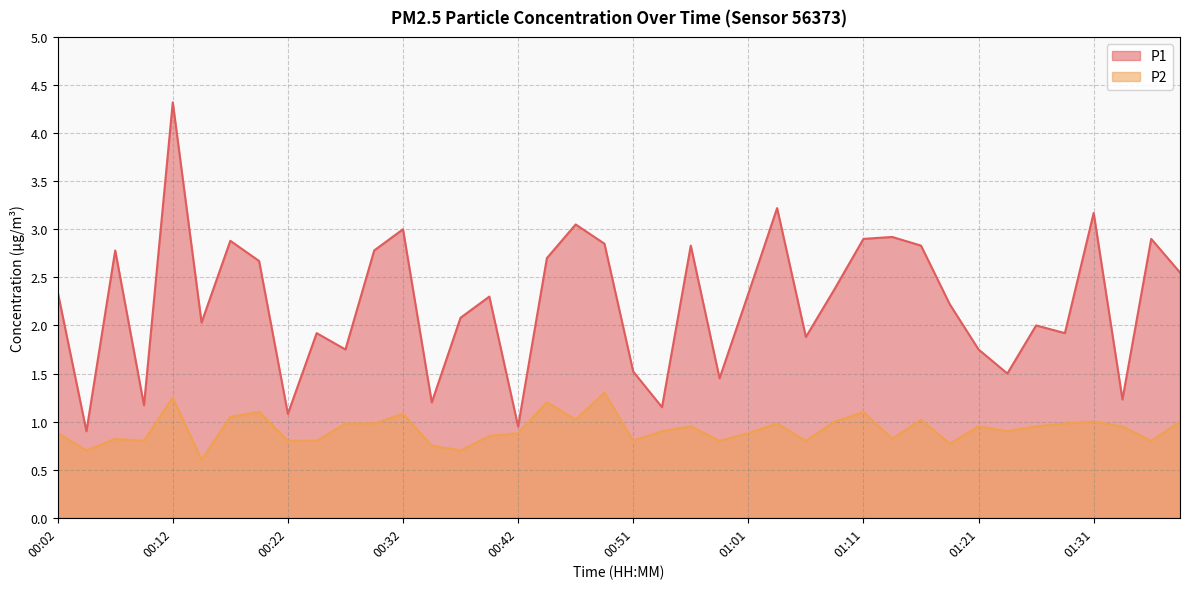

Between 00:54 and 01:21, which series saw the biggest shift?

P1